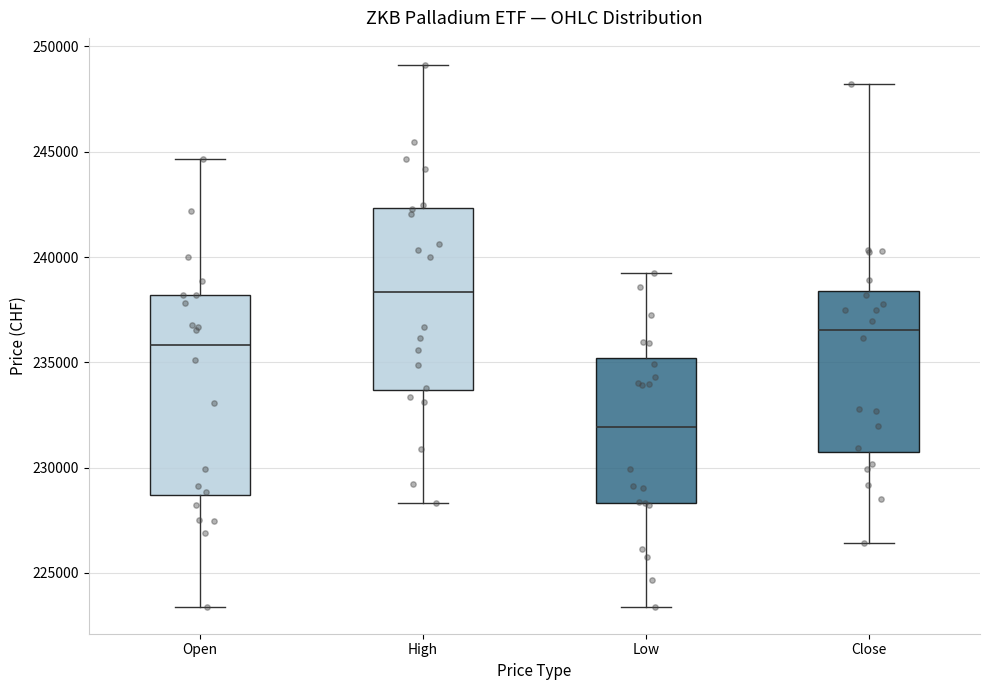

Reading left to right, read every box against the y-axis: the position of its median line, the range the box covers, and the ends of its whiskers. The values are not printed on the chart, so give them approximately, as read against the axis.

Open: median 236000, box 228500 to 238000, whiskers 223500 to 244500
High: median 238500, box 233500 to 242500, whiskers 228500 to 249000
Low: median 232000, box 228500 to 235000, whiskers 223500 to 239000
Close: median 236500, box 230500 to 238500, whiskers 226500 to 248000